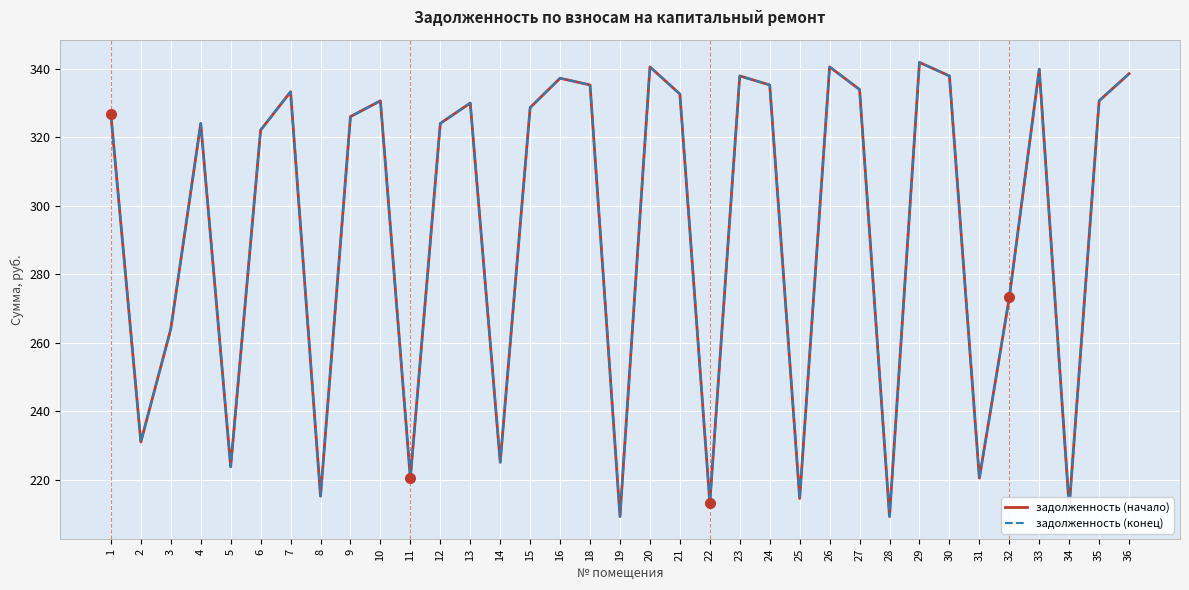

List the series in order of their peak value, lowest first.

задолженность (начало), задолженность (конец)